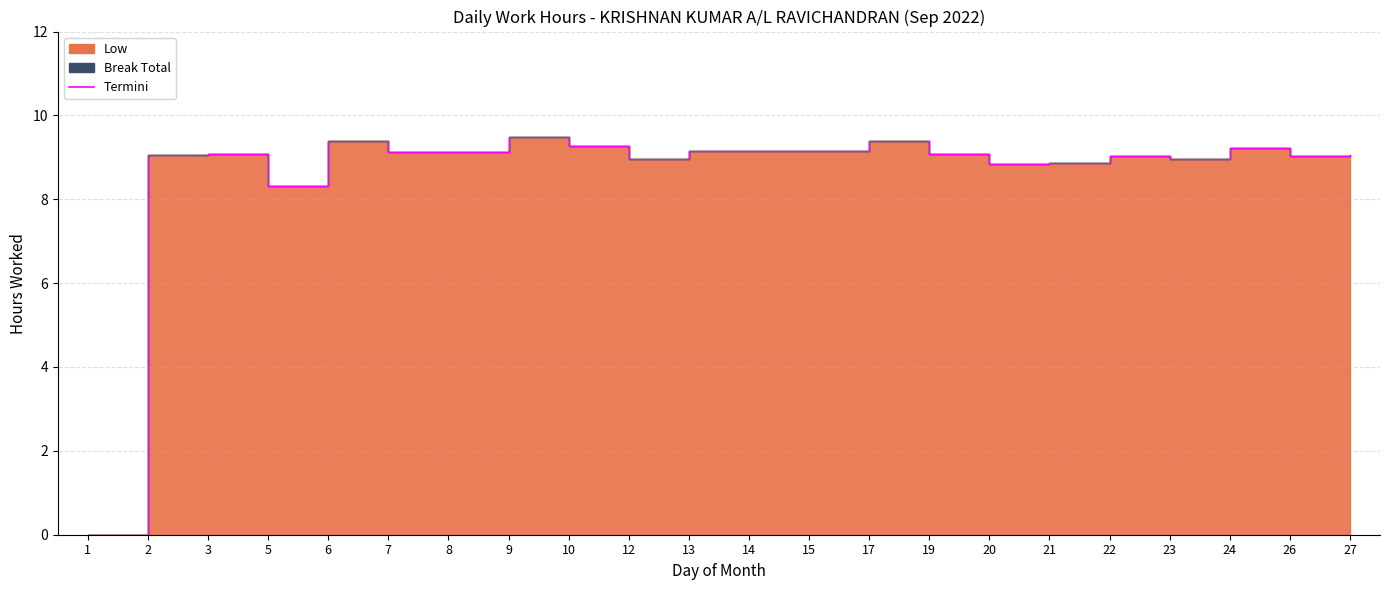

What is the average value?

8.7